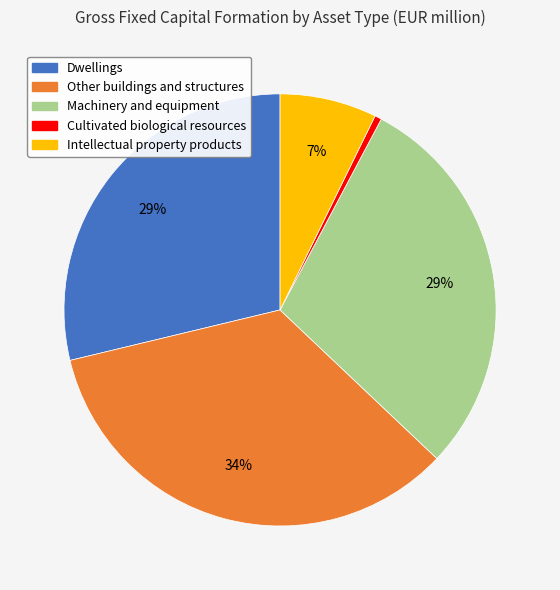

To the nearest percent, what is the combined percentage of Cultivated biological resources and Machinery and equipment?

30%